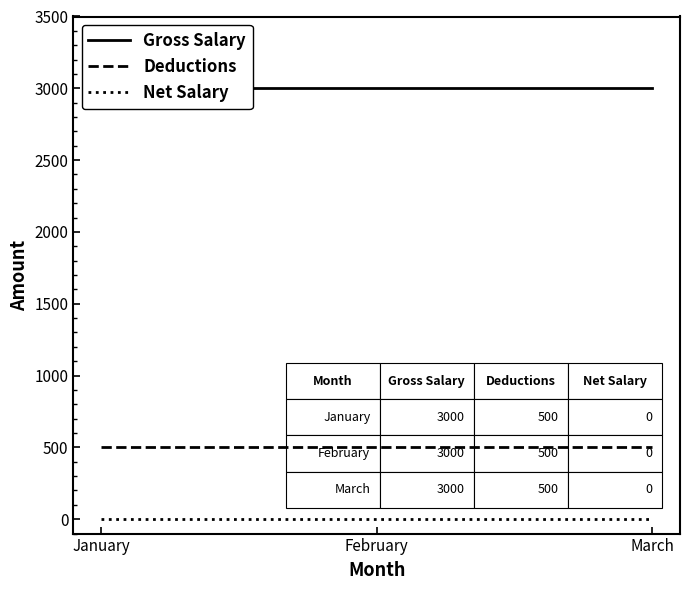

At how many categories does at least one series exceed 1197?

3